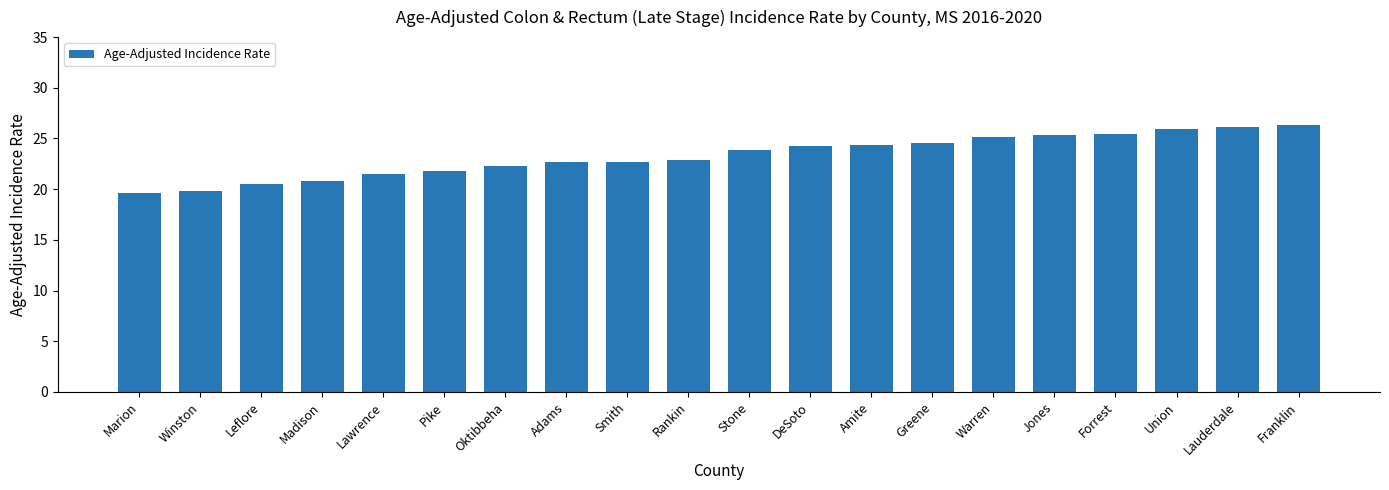

Read the value at Rankin.

22.9